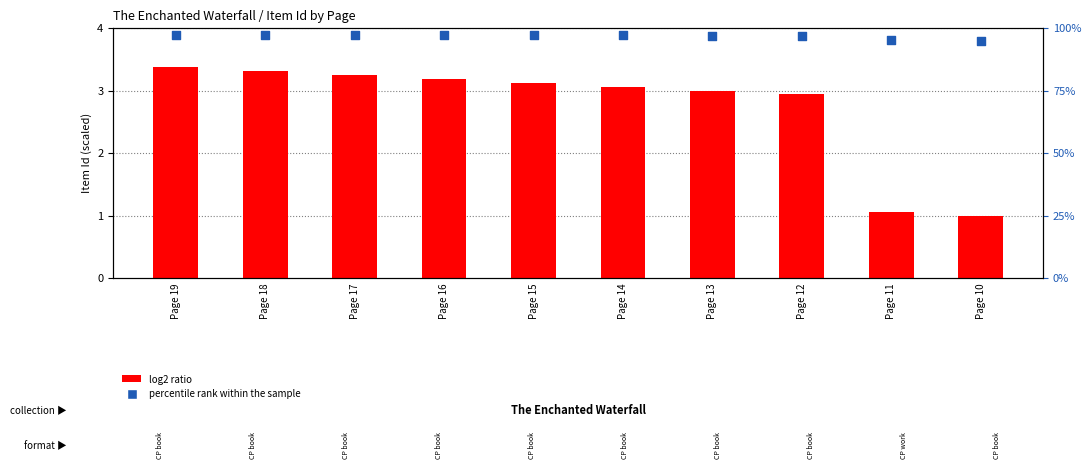

Which series has the widest spread of Y values?

log2 ratio